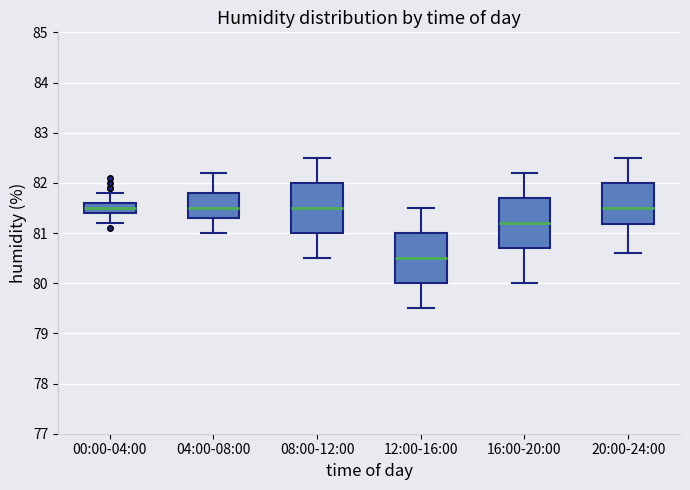

Reading left to right, transcribe this box plot: for each box, give where its median line is, the range the box spans, and where its two whiskers end, as read against the y-axis. The values are not printed on the chart, so give them approximately, as read against the axis.

00:00-04:00: median 81.5, box 81.4 to 81.6, whiskers 81.2 to 81.8
04:00-08:00: median 81.5, box 81.3 to 81.8, whiskers 81.0 to 82.2
08:00-12:00: median 81.5, box 81.0 to 82.0, whiskers 80.5 to 82.5
12:00-16:00: median 80.5, box 80.0 to 81.0, whiskers 79.5 to 81.5
16:00-20:00: median 81.2, box 80.7 to 81.7, whiskers 80.0 to 82.2
20:00-24:00: median 81.5, box 81.2 to 82.0, whiskers 80.6 to 82.5